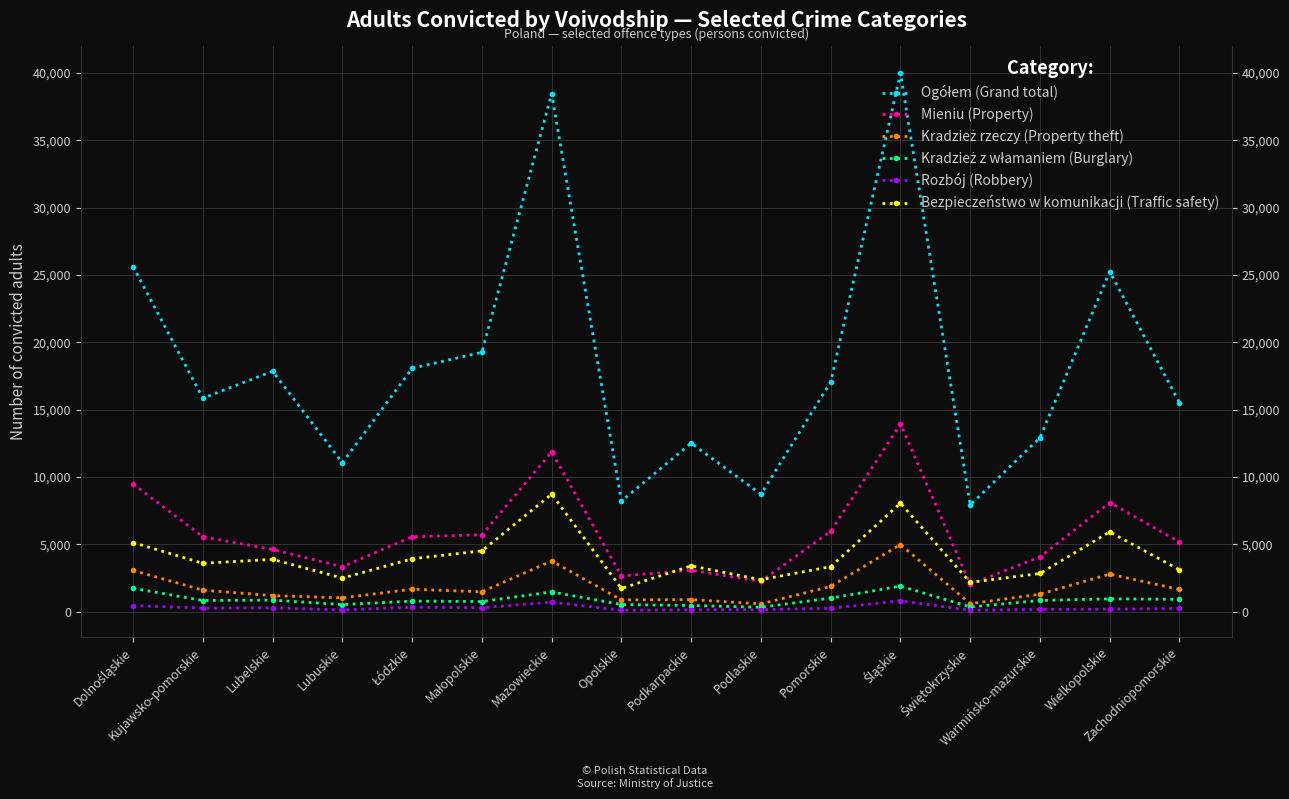

How many data points in Mieniu (Property) are less than 5572?

8